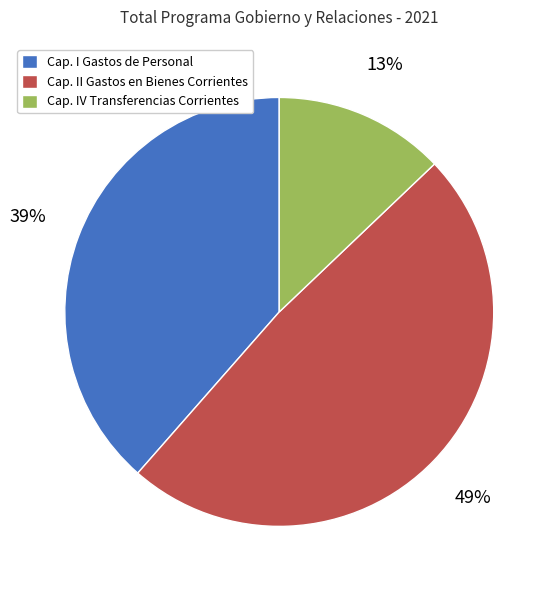

The Cap. IV Transferencias Corrientes slice represents 25% of the pie. True or false?

False